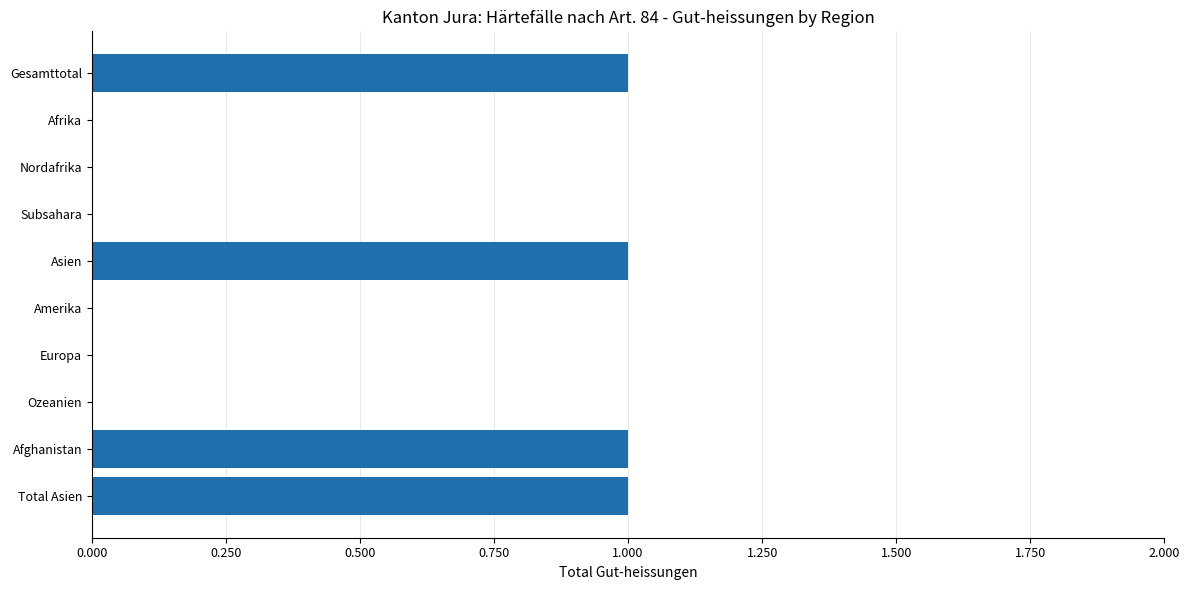

Are the bars grouped side by side (vs. stacked)?

No